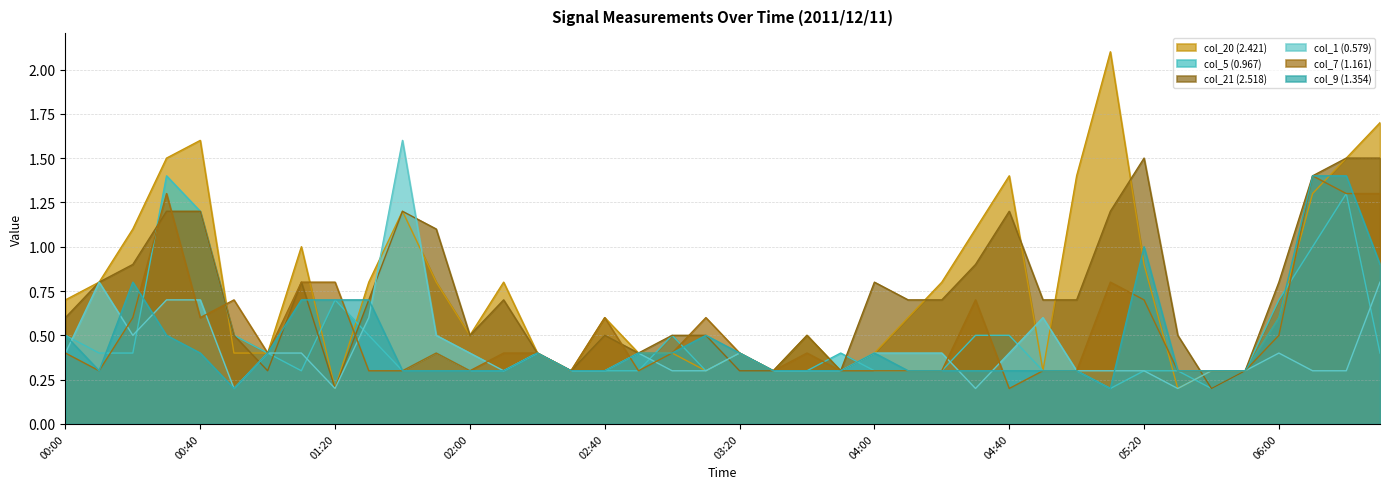

The col_1 (0.579) series shows 0.5 at 05:20. True or false?

False